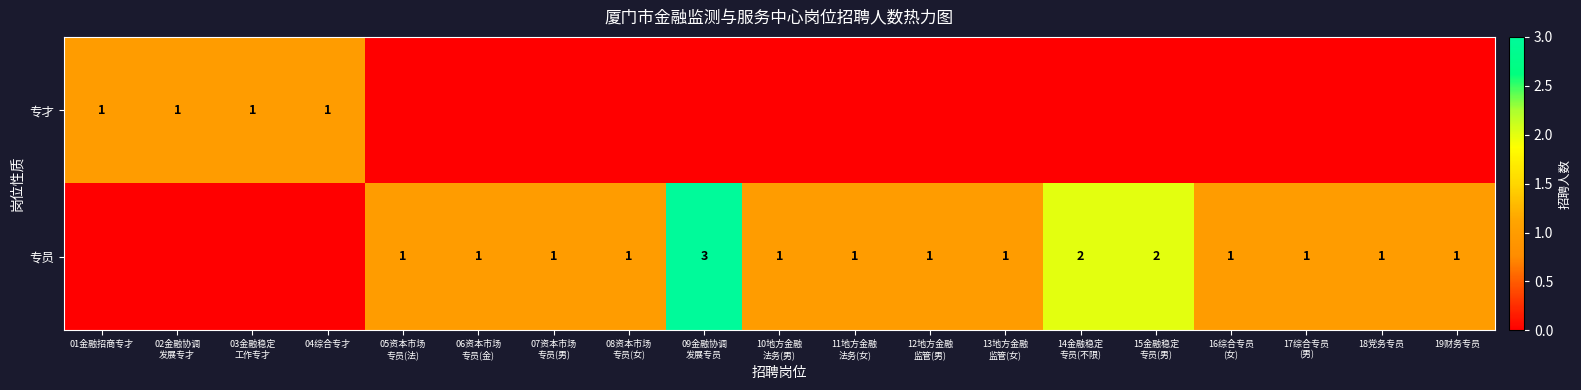

The value of 专员 at 17综合专员 (男) is 1. True or false?

True